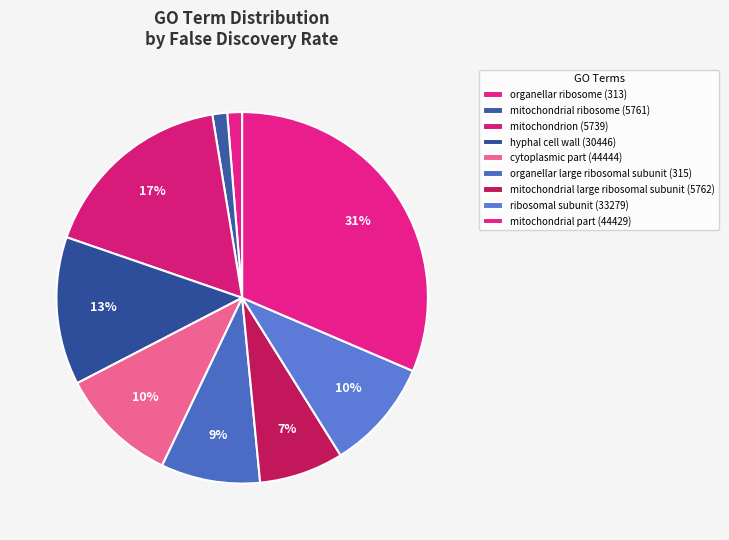

Between hyphal cell wall (30446) and mitochondrion (5739), which is larger?

mitochondrion (5739)